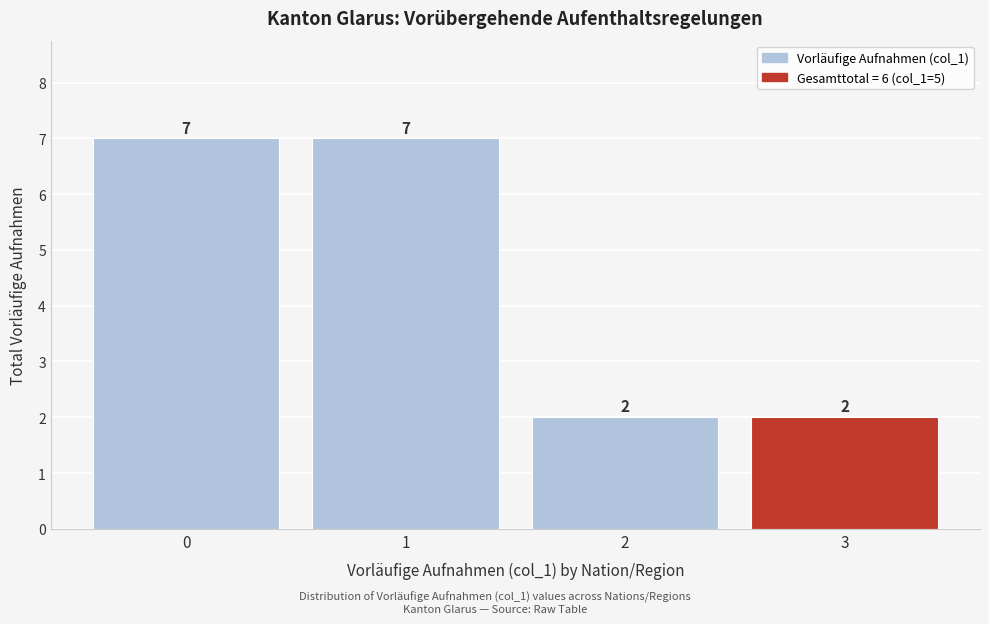

How tall is the bar that spans 2.5 to 3.5 on the x-axis?

2